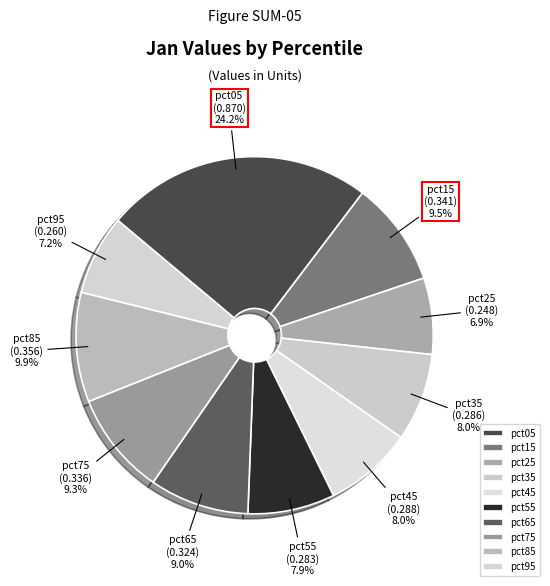

To the nearest percent, what is the average slice percentage?

10%